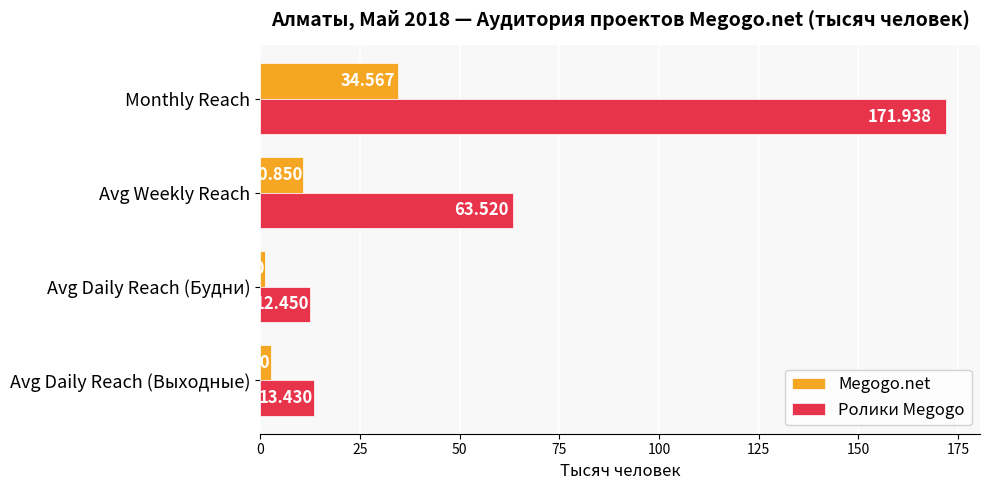

Rank the series at Avg Daily Reach (Выходные) from lowest to highest value.

Megogo.net, Ролики Megogo